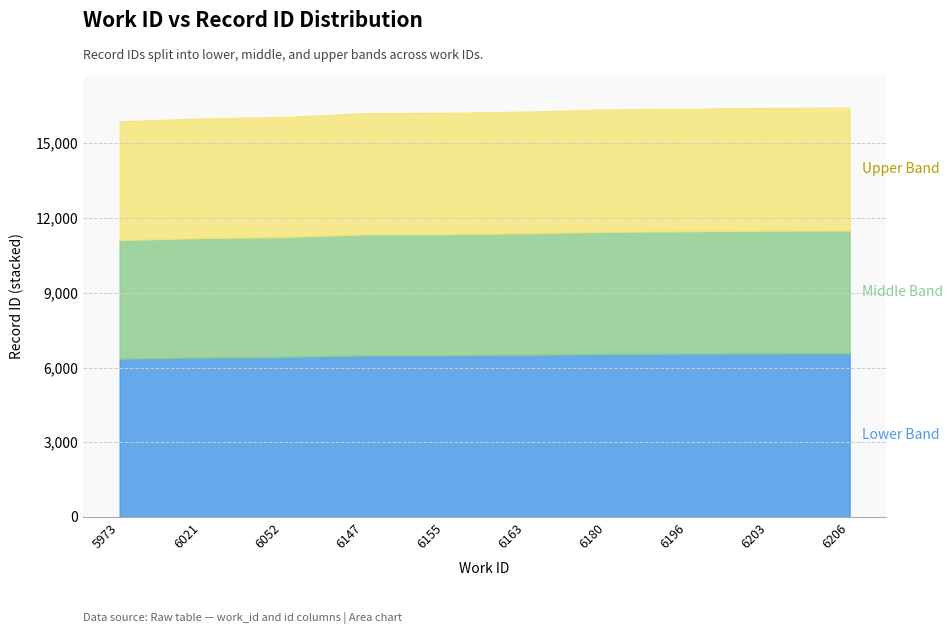

Reading left to right, transcribe all the data shown in this chart.

5973=15882	6021=15995	6052=16051	6147=16204	6155=16219	6163=16270	6180=16356	6196=16385	6203=16420	6206=16427